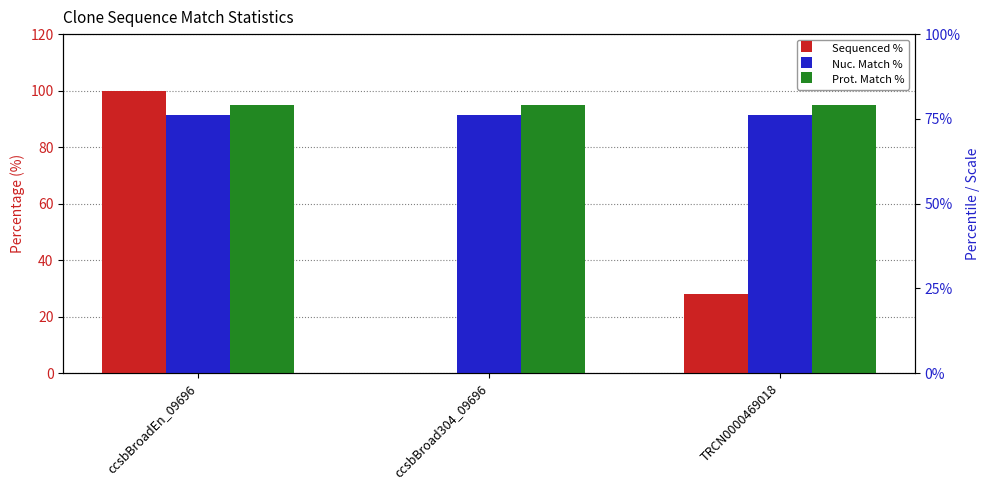

What is the sum of the Nuc. Match % values at ccsbBroadEn_09696 and ccsbBroad304_09696?

182.4